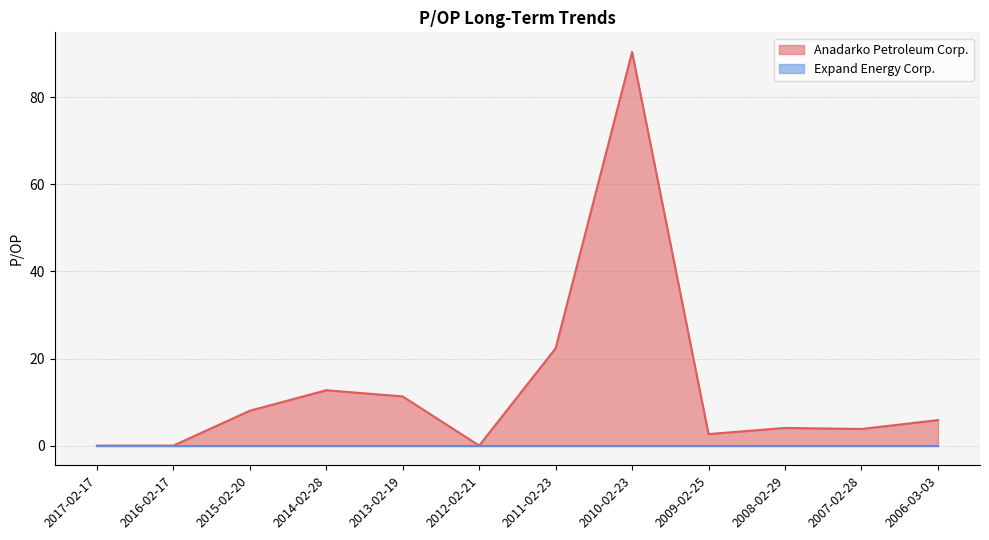

True or false: the data shows 8.0 at 2015-02-20.

True